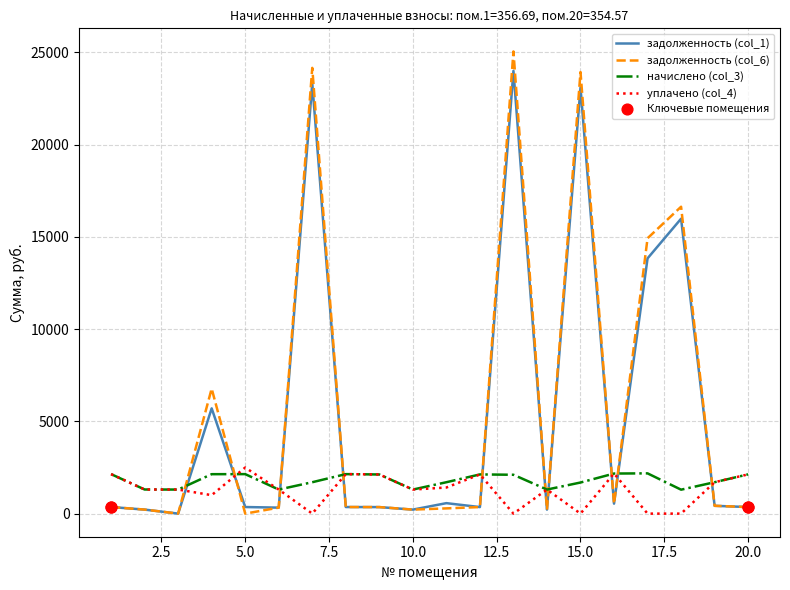

What is the greatest value displayed?

25048.4